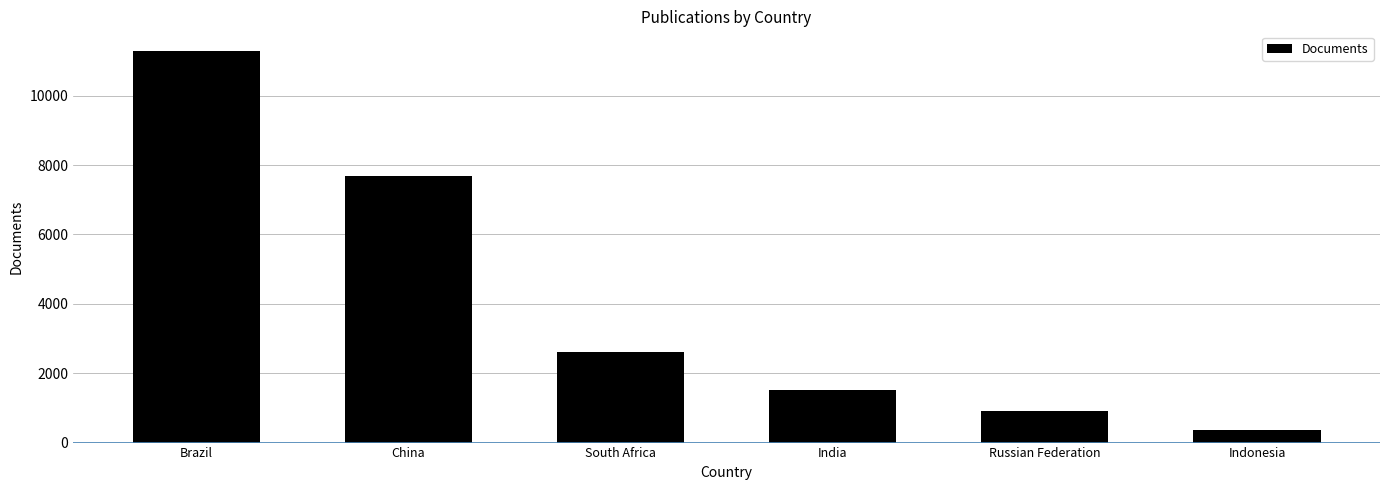

Read the value at Russian Federation.

918